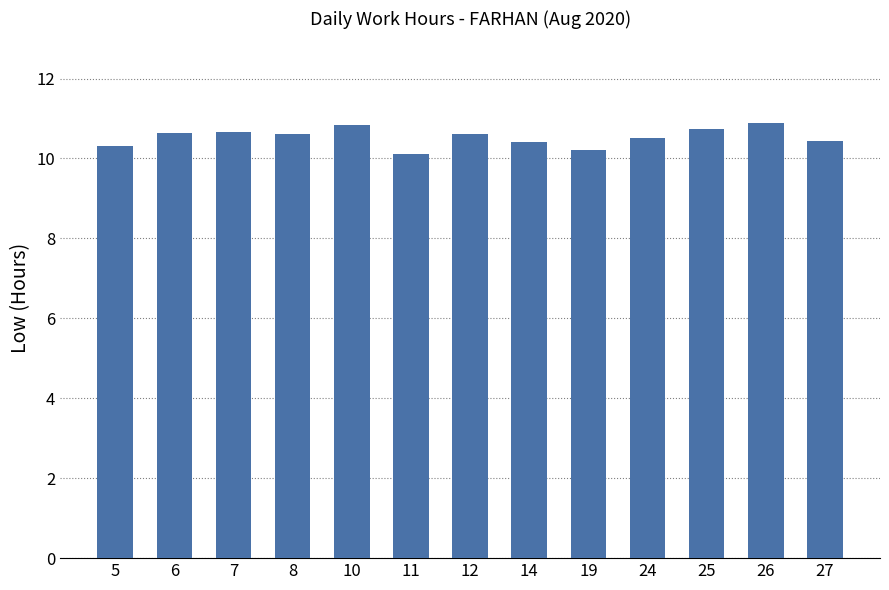

What is the maximum value shown in the chart?

10.9